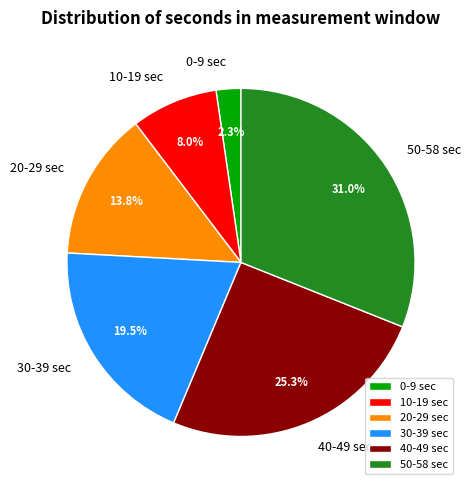

How many slices are in this pie chart?

6